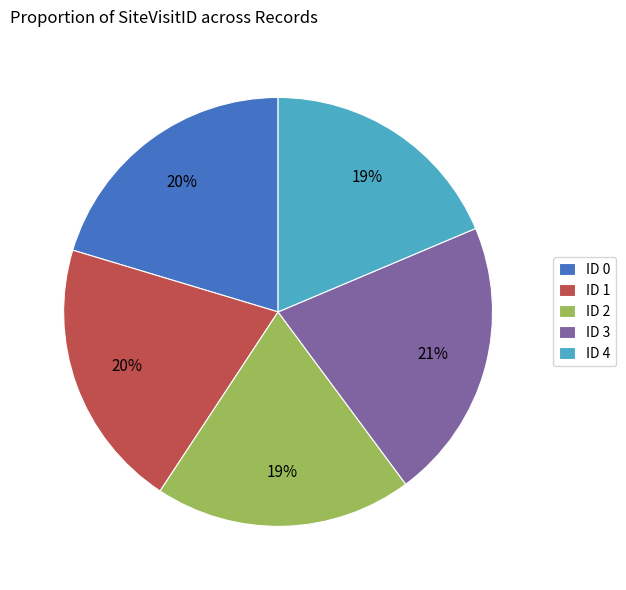

Count the number of slices in the pie.

5